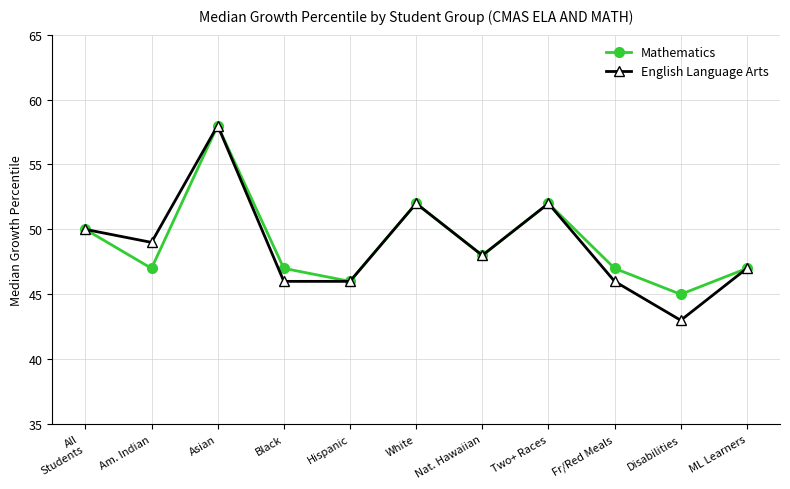

What value does the English Language Arts series have at ML Learners, to the nearest 10?

50